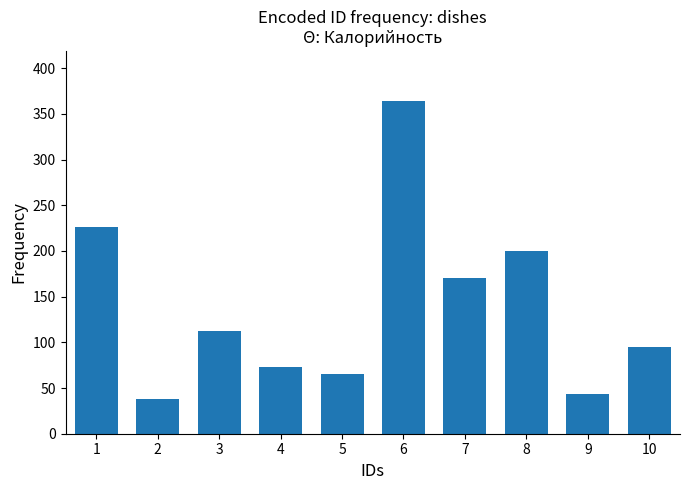

Rank the categories by value from lowest to highest.

2, 9, 5, 4, 10, 3, 7, 8, 1, 6